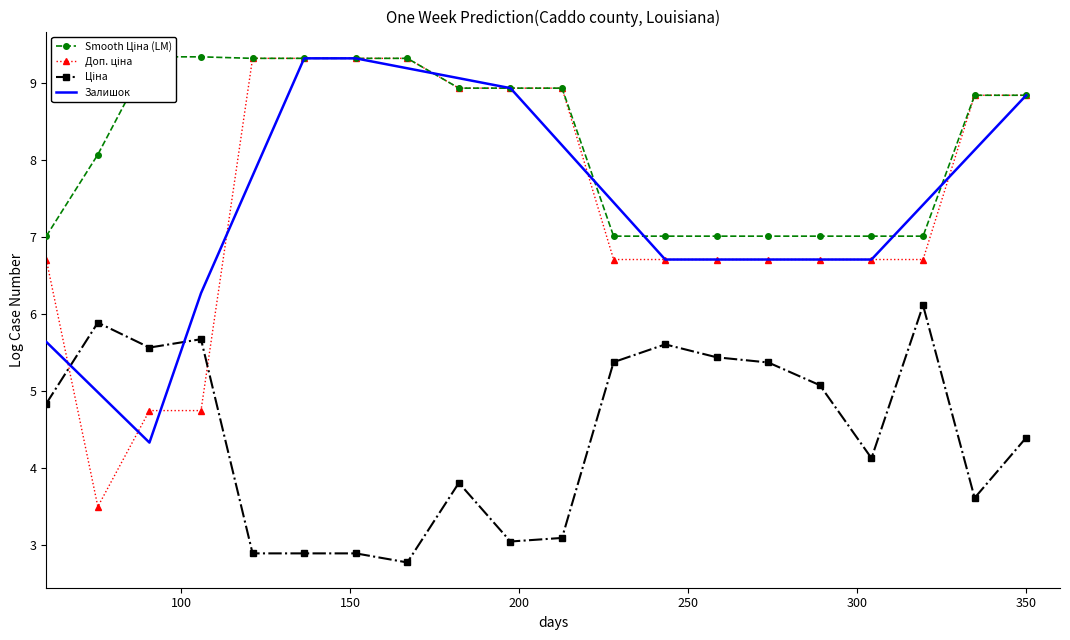

List the series in order of their peak value, highest first.

Доп. ціна, Smooth Ціна (LM), Ціна, Залишок